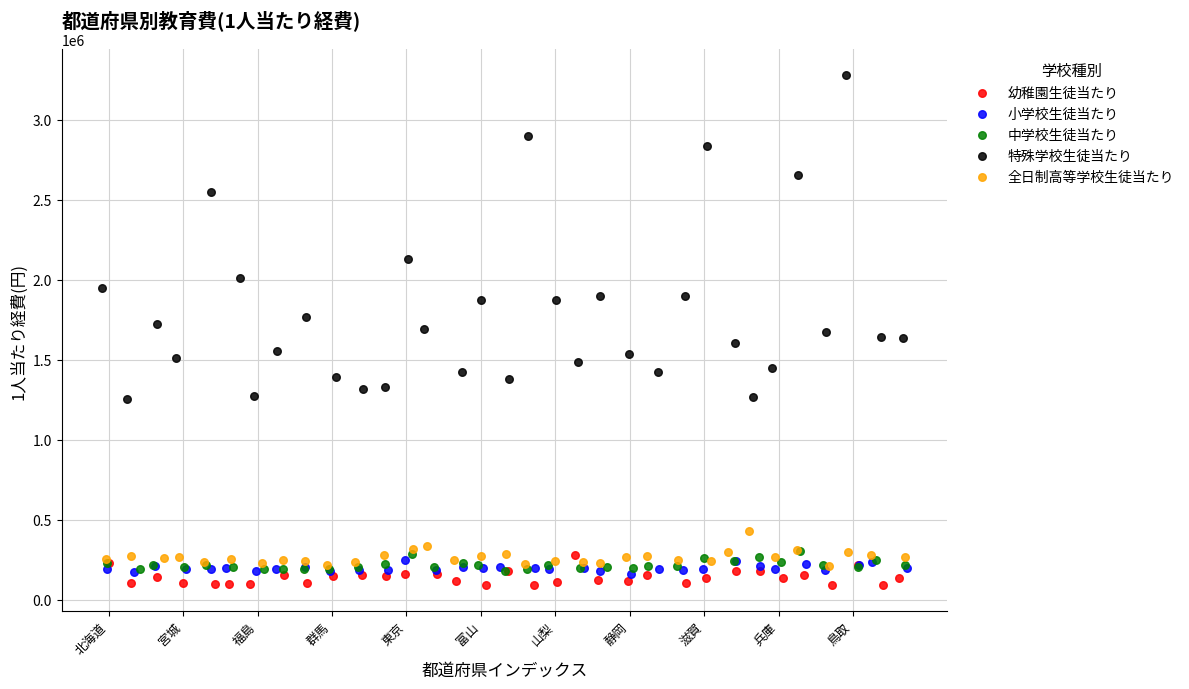

Which series reaches the maximum Y coordinate?

特殊学校生徒当たり